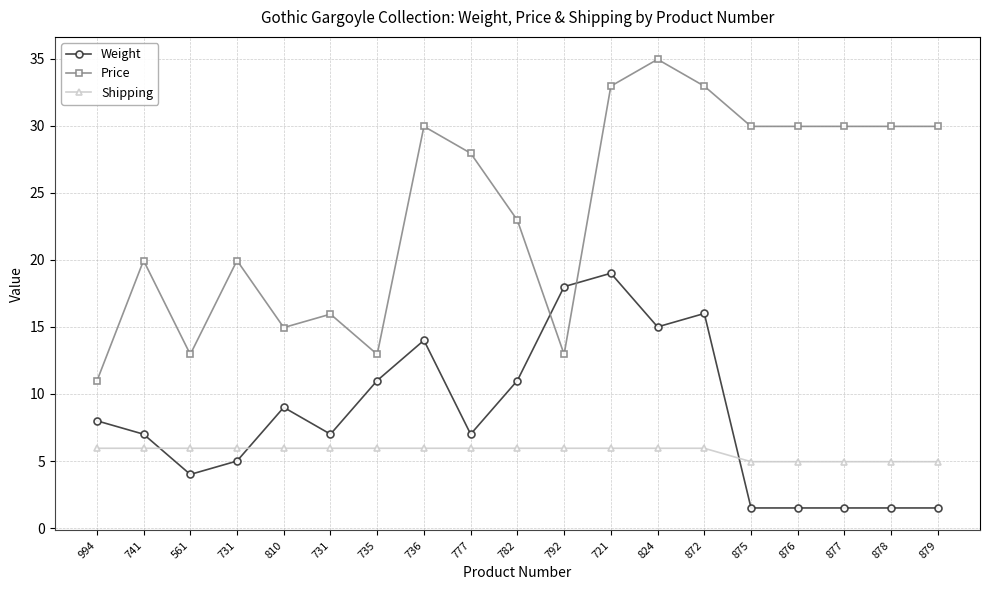

How many lines are shown in the chart?

3